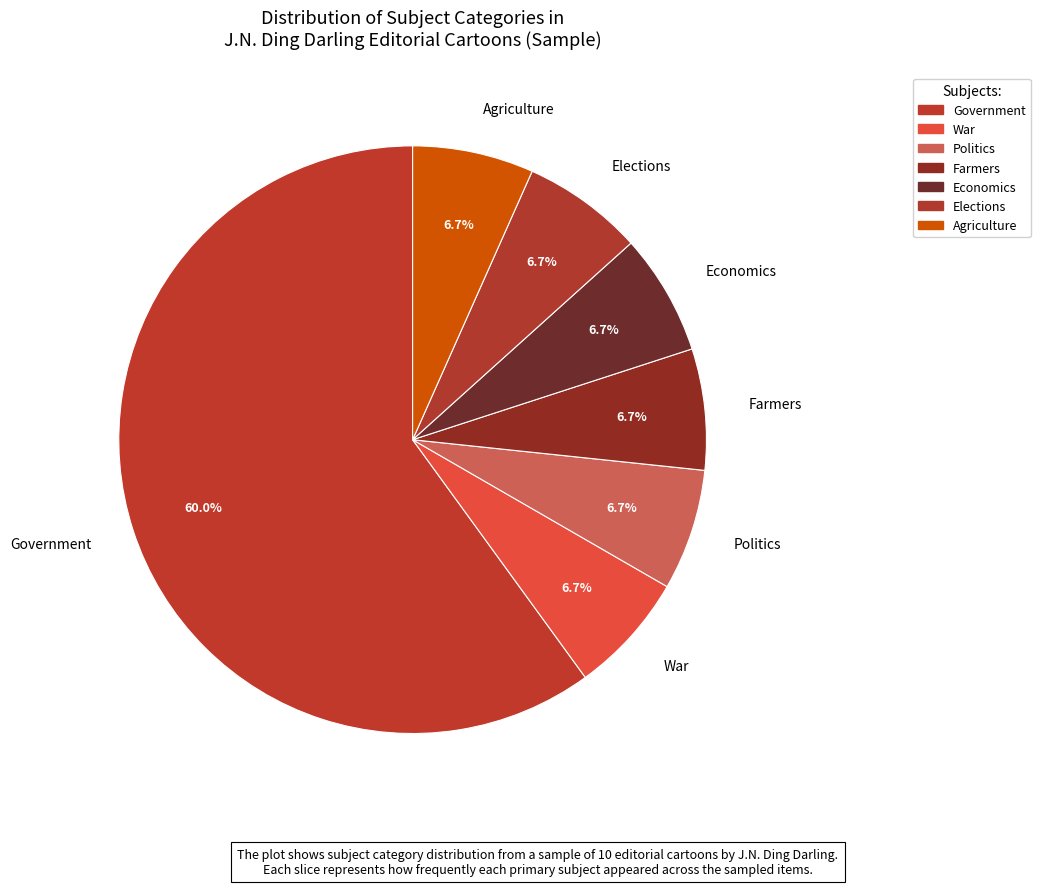

Which slice is the smallest?

War